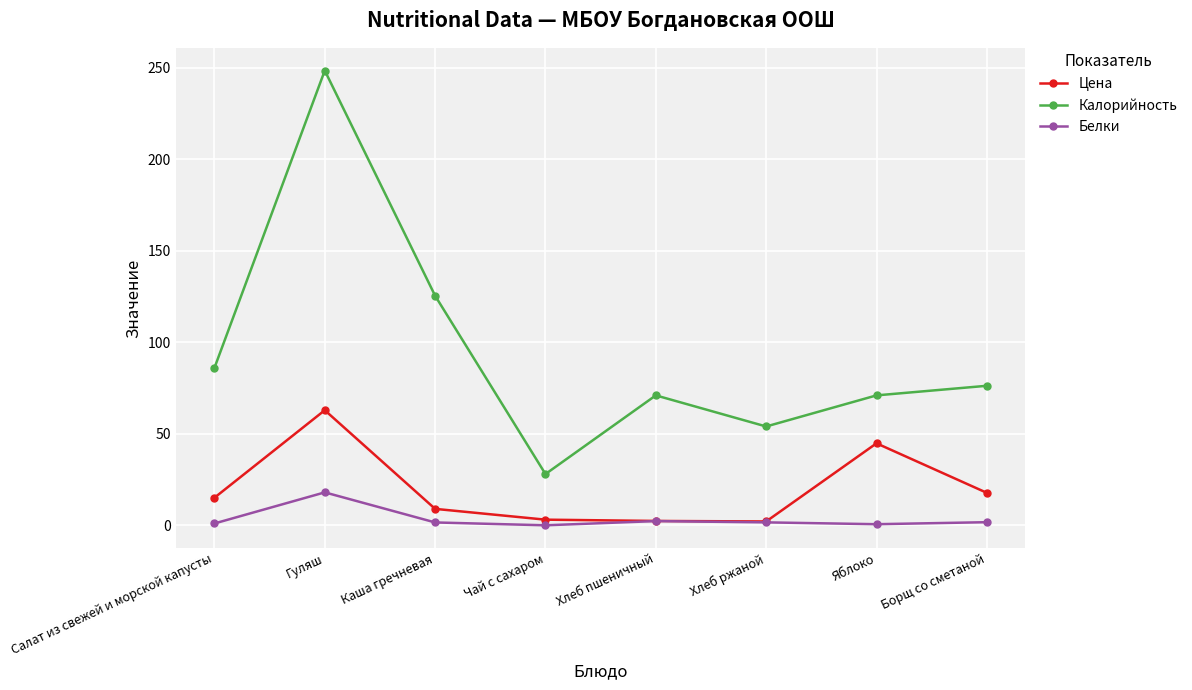

Where is the first local maximum for Цена?

Гуляш